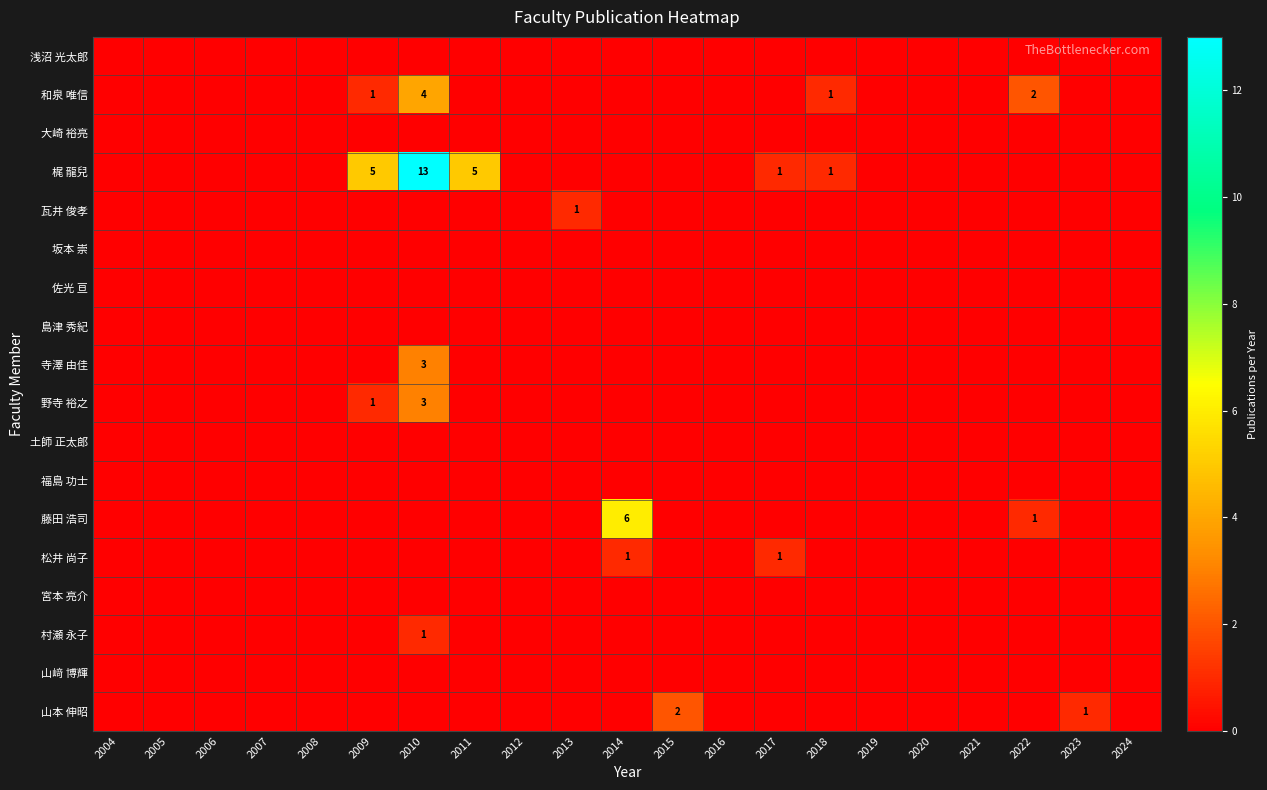

Rank the series by their maximum value, from lowest to highest.

浅沼 光太郎, 大崎 裕亮, 坂本 崇, 佐光 亘, 島津 秀紀, 土師 正太郎, 福島 功士, 宮本 亮介, 山﨑 博輝, 瓦井 俊孝, 松井 尚子, 村瀬 永子, 山本 伸昭, 寺澤 由佳, 野寺 裕之, 和泉 唯信, 藤田 浩司, 梶 龍兒